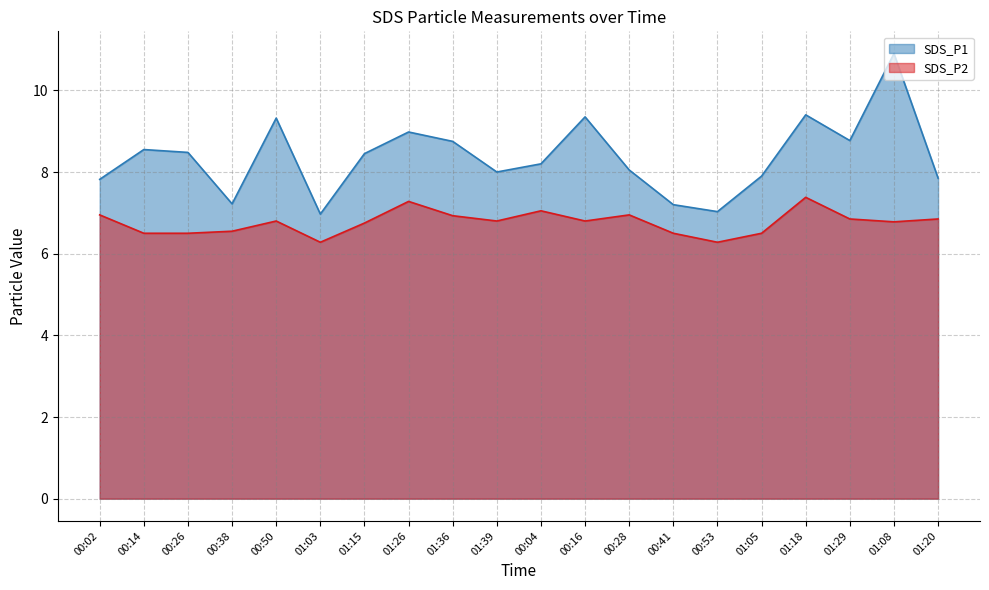

Reading left to right, what are all the values shown in this chart?

SDS_P1: 00:02=7.8	00:14=8.6	00:26=8.5	00:38=7.2	00:50=9.3	01:03=7.0	01:15=8.4	01:26=9.0	01:36=8.8	01:39=8.0	00:04=8.2	00:16=9.3	00:28=8.1	00:41=7.2	00:53=7.0	01:05=7.9	01:18=9.4	01:29=8.8	01:08=10.9	01:20=7.8
SDS_P2: 00:02=7.0	00:14=6.5	00:26=6.5	00:38=6.5	00:50=6.8	01:03=6.3	01:15=6.8	01:26=7.3	01:36=6.9	01:39=6.8	00:04=7.0	00:16=6.8	00:28=7.0	00:41=6.5	00:53=6.3	01:05=6.5	01:18=7.4	01:29=6.8	01:08=6.8	01:20=6.8